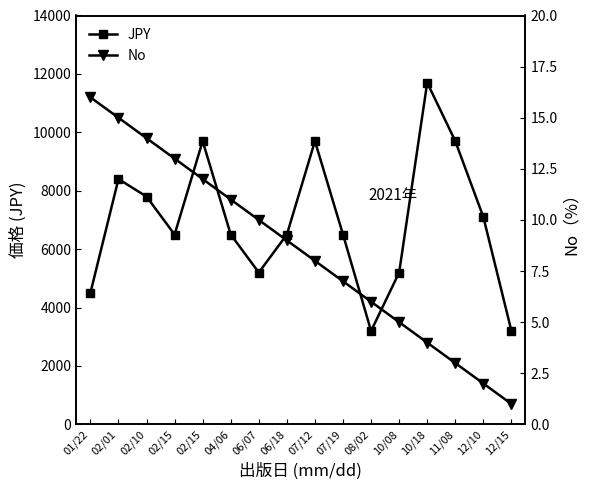

What is the difference between the maximum and minimum values in the JPY series?

8500